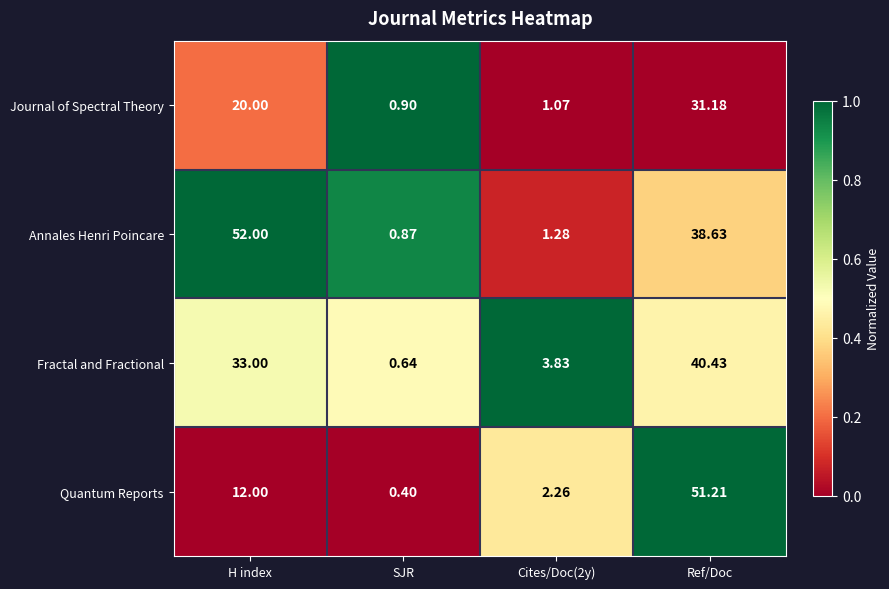

At which category is the sum across all series the highest?

Ref/Doc